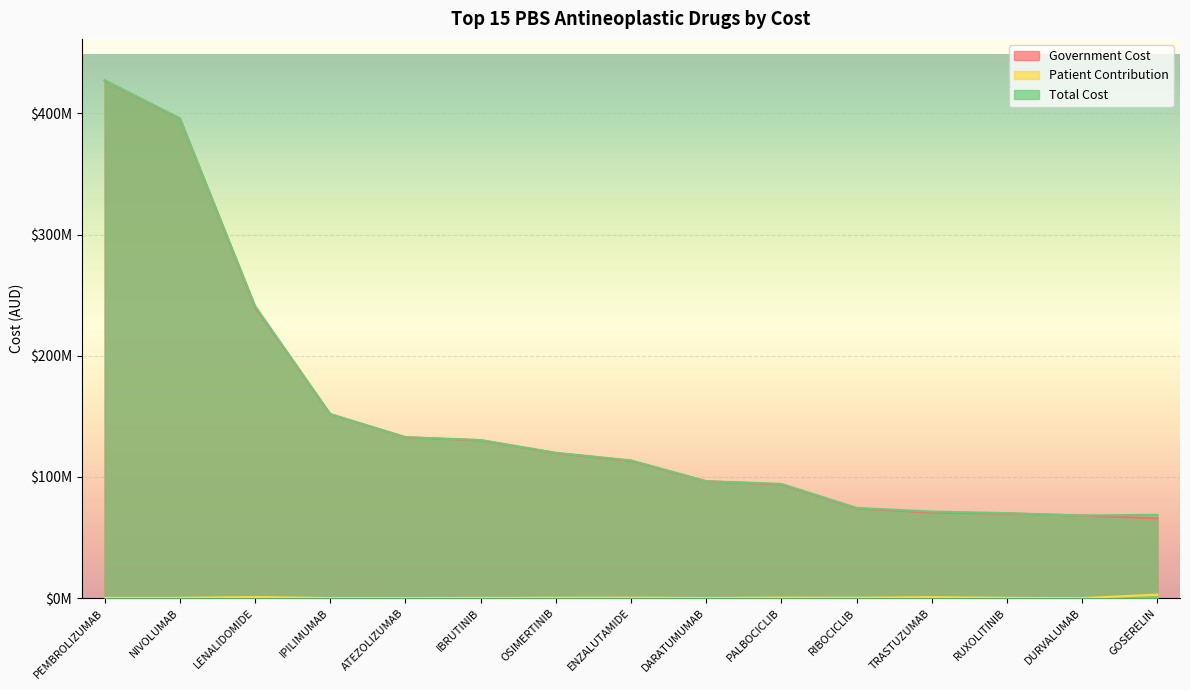

What is the label of the 7th point from the right?

DARATUMUMAB